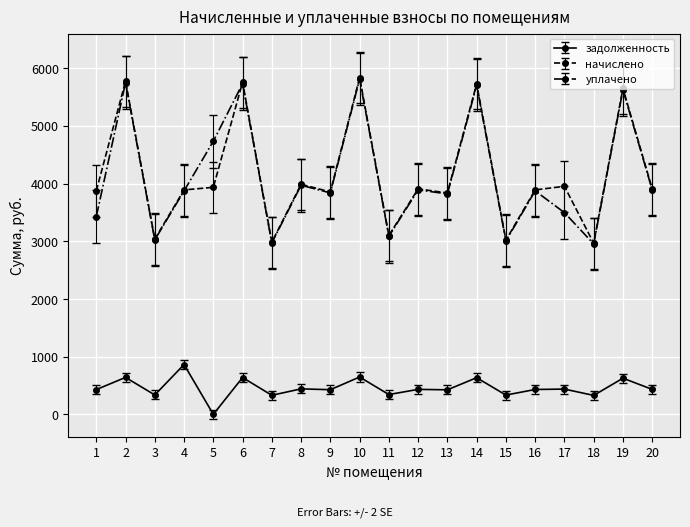

What is the difference between the highest and lowest values at 3?

2700.4